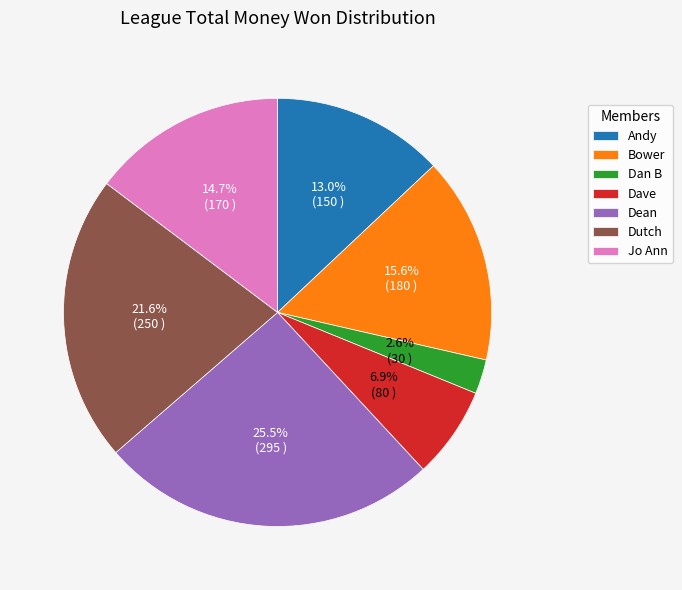

Rank the categories by value from highest to lowest.

Dean, Dutch, Bower, Jo Ann, Andy, Dave, Dan B